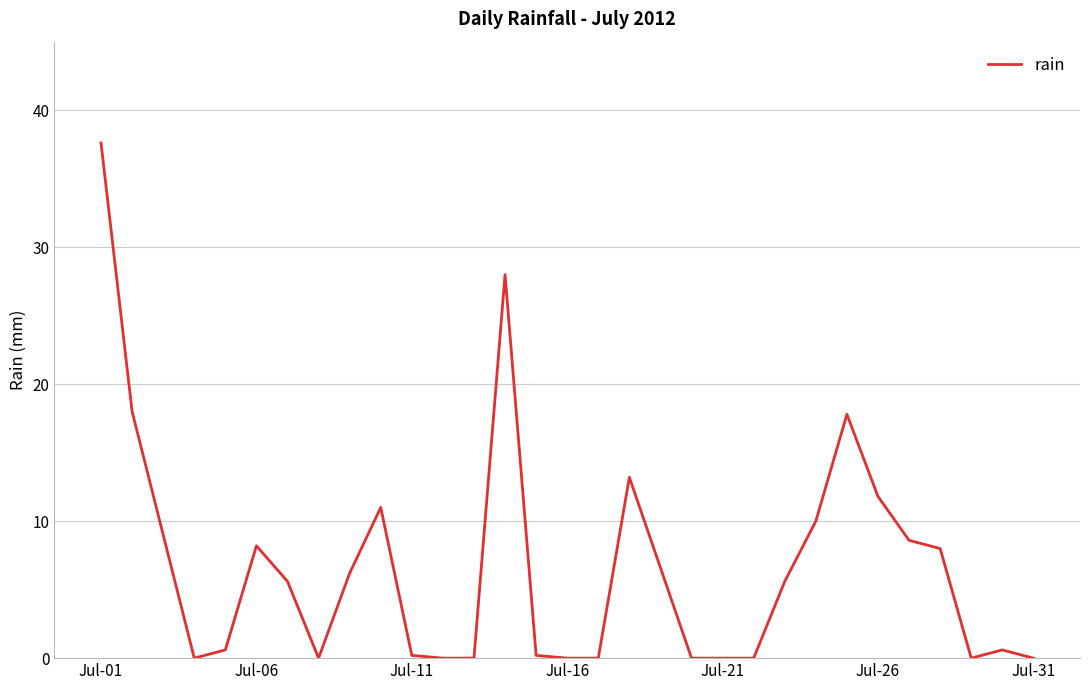

What is the greatest value displayed?

37.6